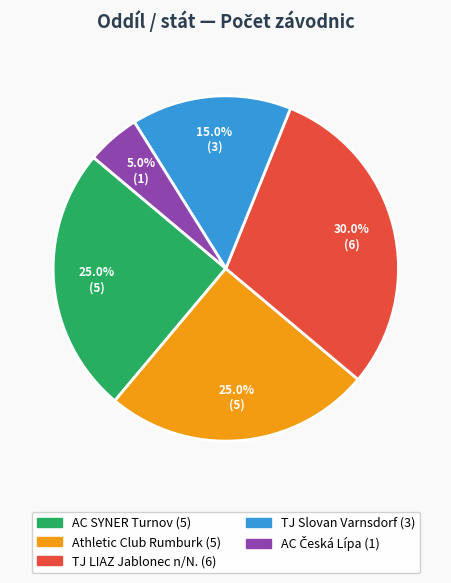

Is there any slice that represents more than half of the pie?

No